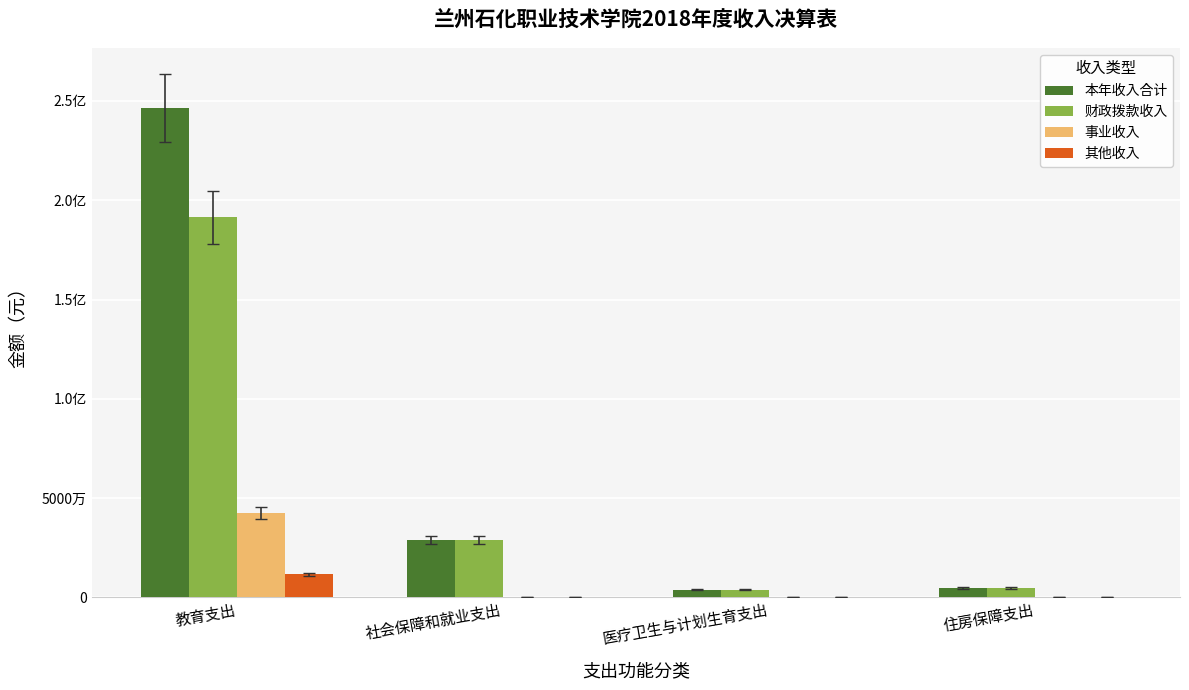

At which category does the chart reach its minimum across all series?

社会保障和就业支出